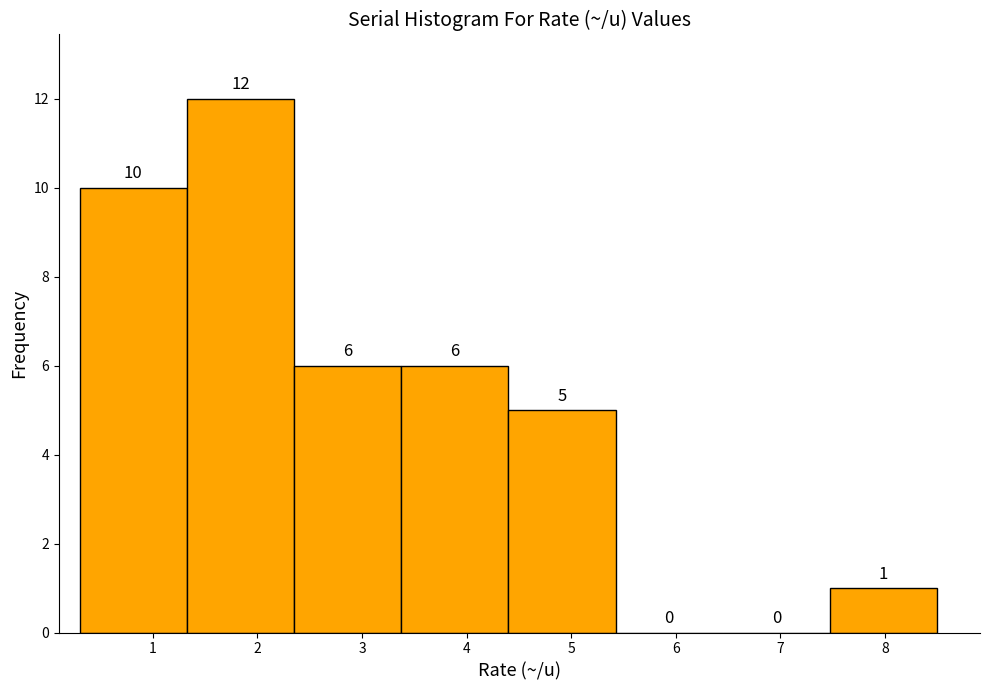

Reading left to right, transcribe this chart: for each bar, give the range it covers on the x-axis and its height. The bar edges are not printed on the chart, so give them approximately, as read against the axis.

0.3 to 1.3: 10
1.3 to 2.4: 12
2.4 to 3.4: 6
3.4 to 4.4: 6
4.4 to 5.4: 5
5.4 to 6.5: 0
6.5 to 7.5: 0
7.5 to 8.5: 1